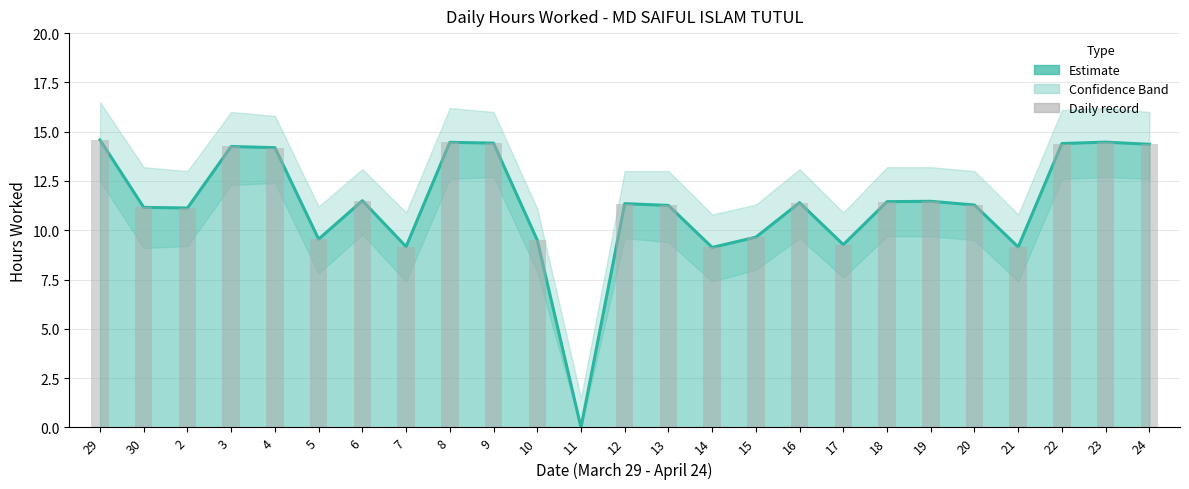

At which label does the data first exceed 11?

29